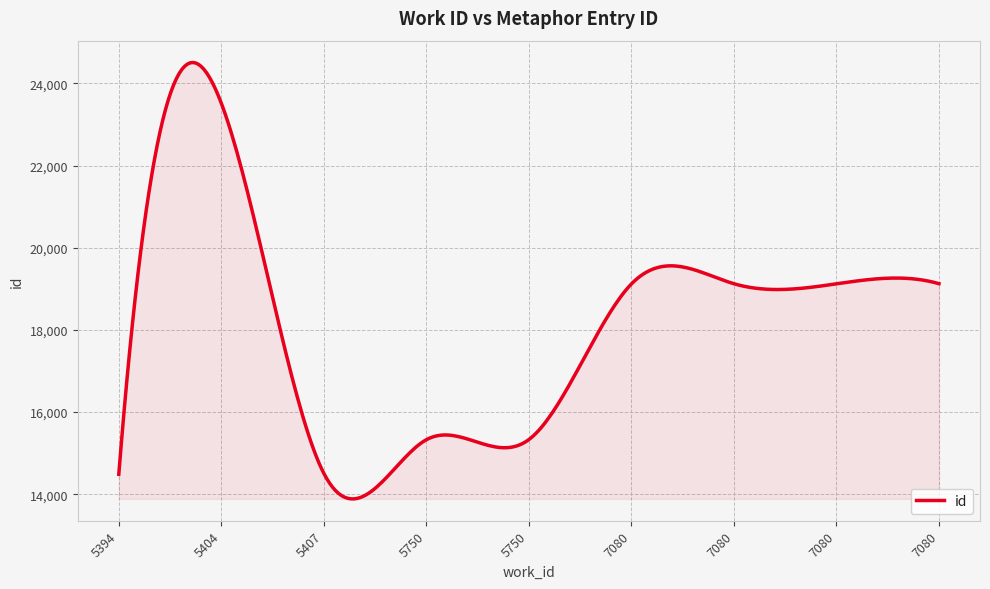

What is the smallest value displayed?

13885.0